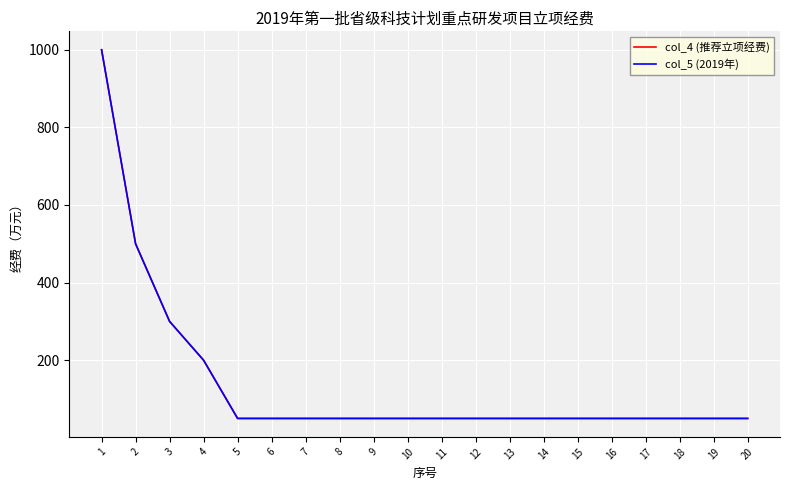

Does the chart have visible grid lines?

Yes